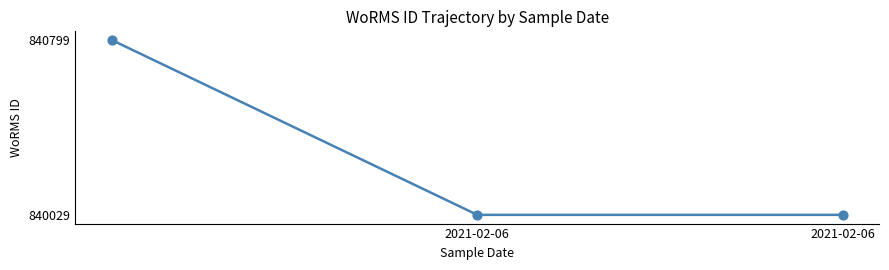

What is the average value?

840286